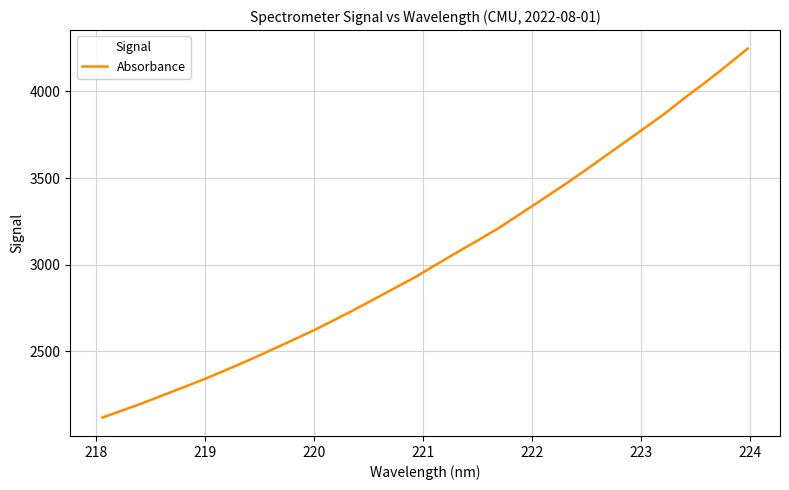

What is the minimum value shown in the chart?

2118.2